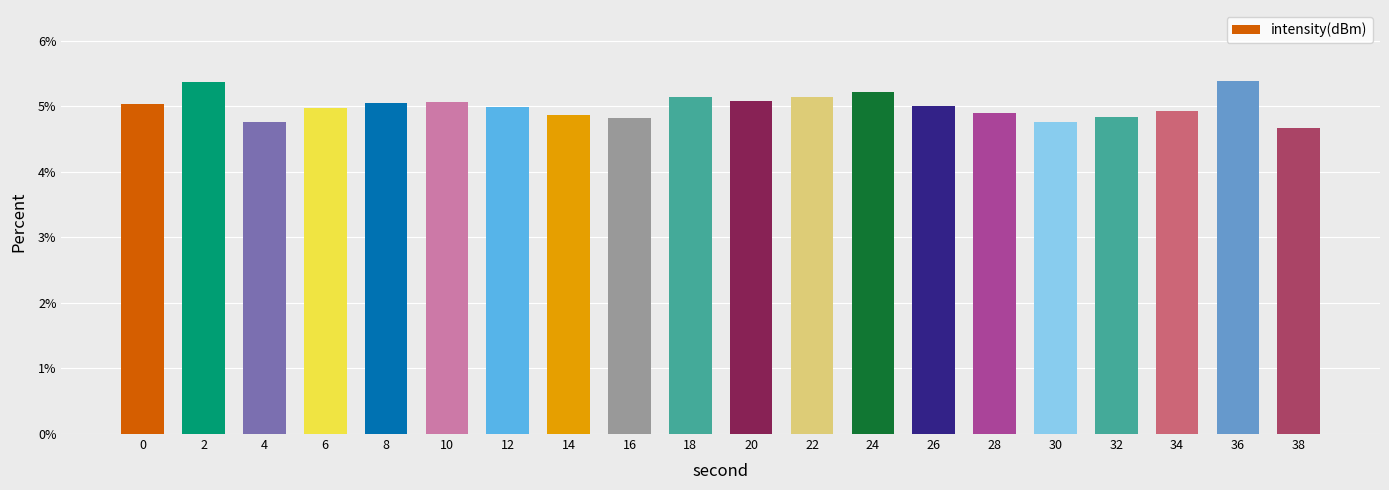

What is the difference between the second highest and second lowest values?

0.6